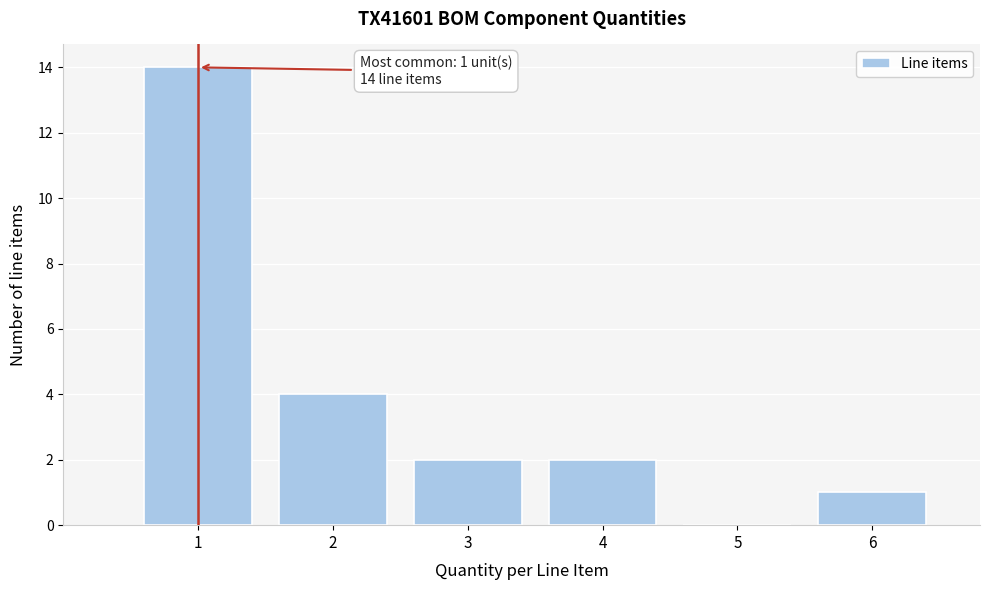

Over which range of the x-axis is the bar tallest?

0.5 to 1.5